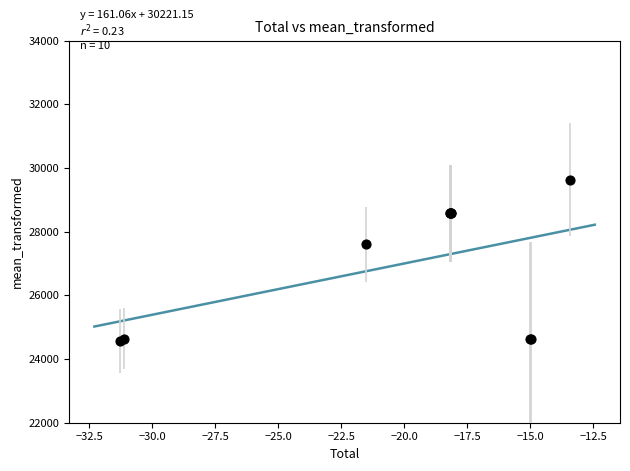

What Y value in the scatter plot is closest to 27099?

27606.1